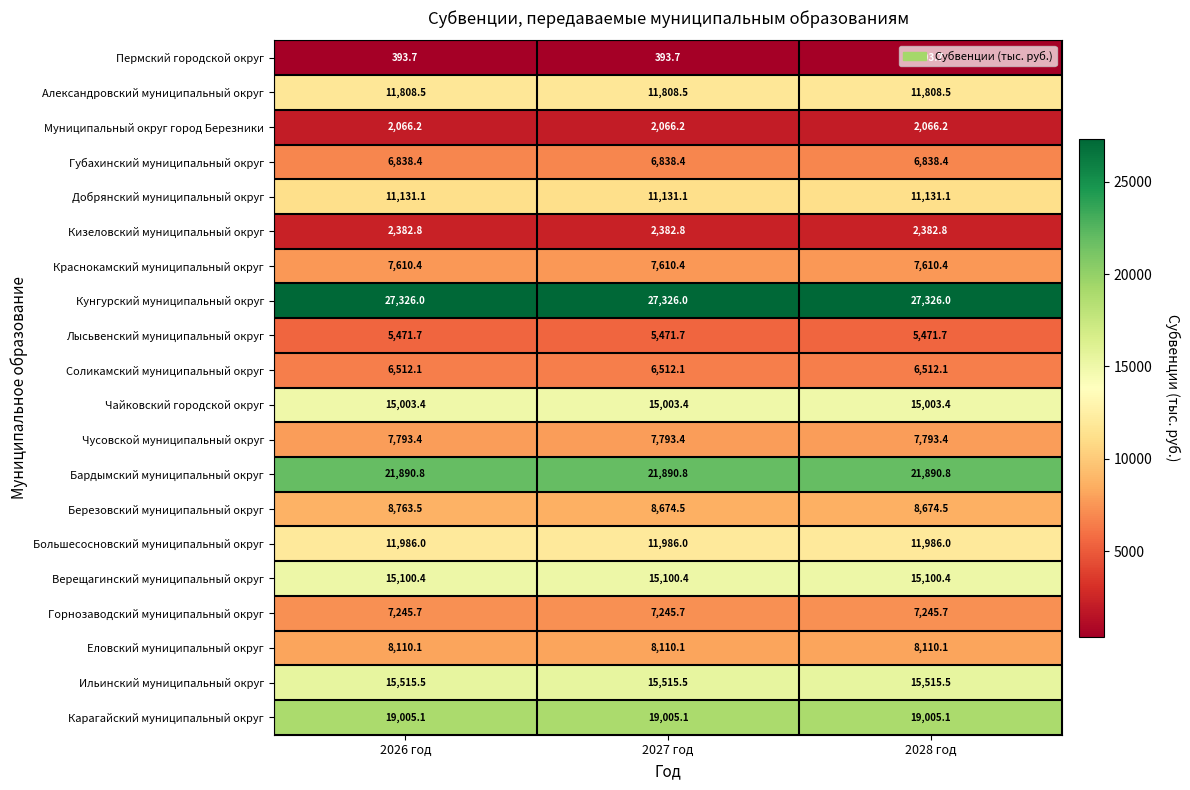

At which category is the sum across all series the highest?

2026 год